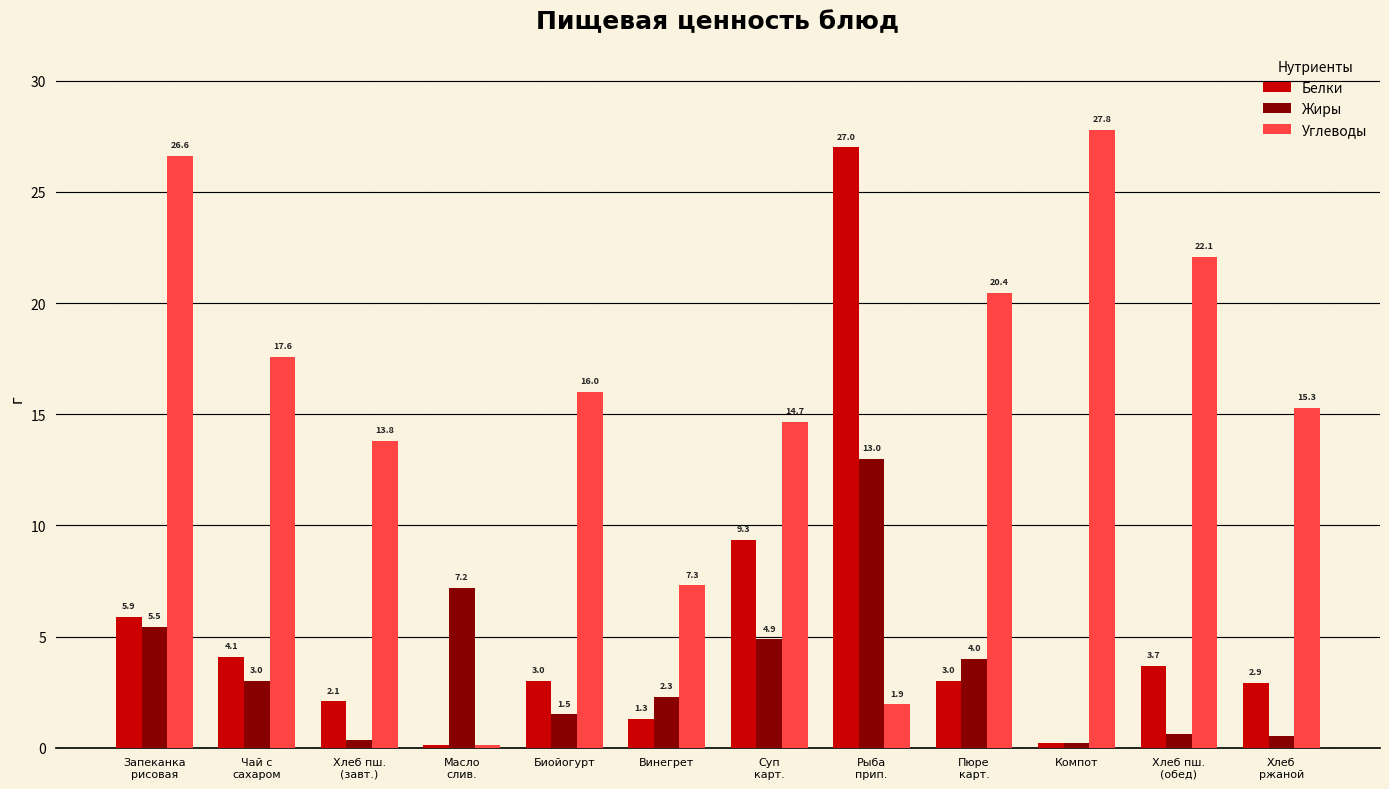

What is the difference between the maximum and minimum values in the Белки series?

26.9